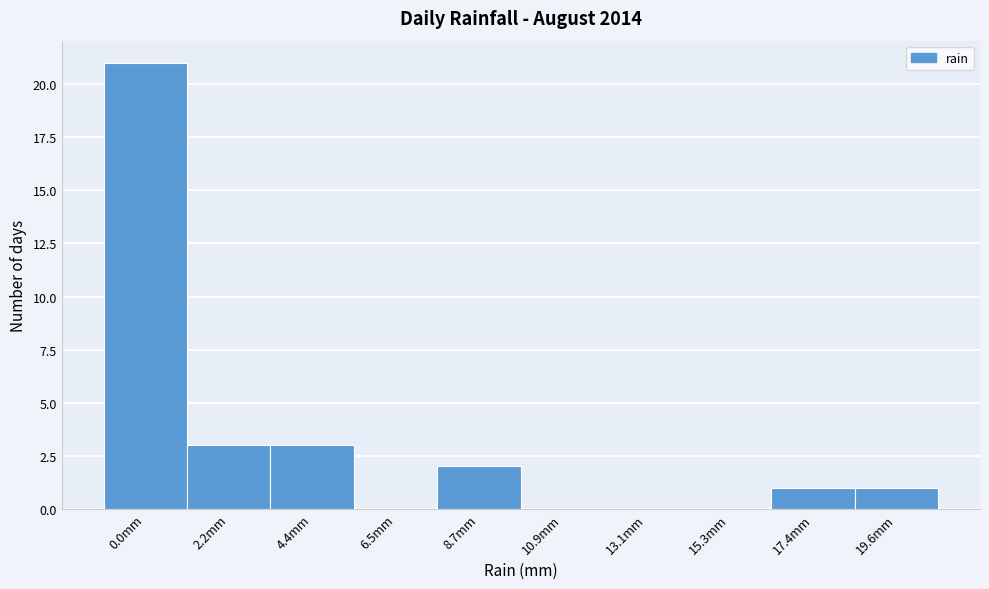

Reading left to right, what are all the values shown in this chart?

0.0mm=21	2.2mm=3	4.4mm=3	6.5mm=0	8.7mm=2	10.9mm=0	13.1mm=0	15.3mm=0	17.4mm=1	19.6mm=1